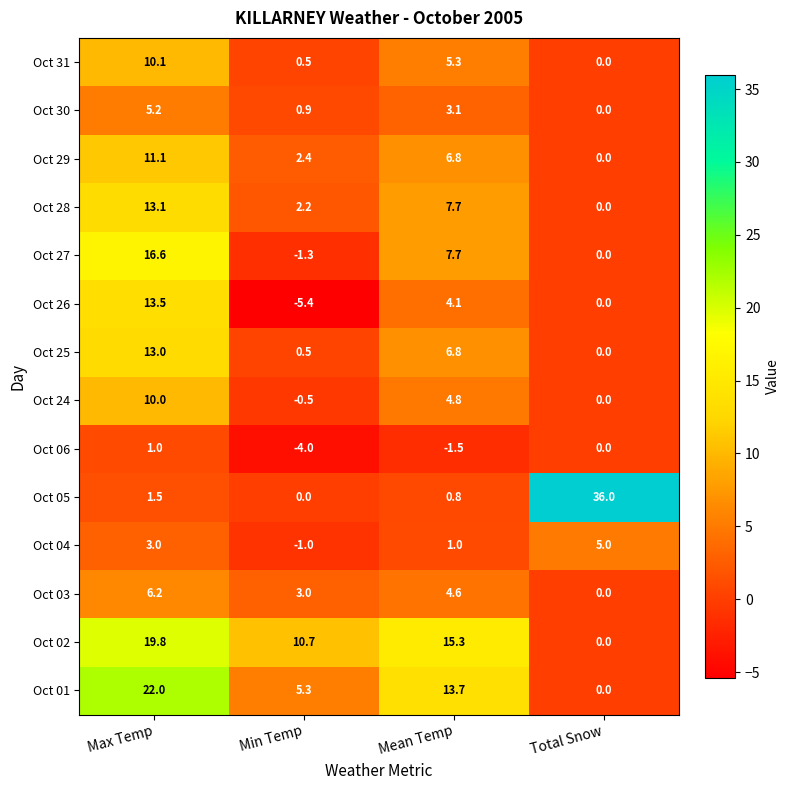

Which series has the widest spread of values?

Oct 05